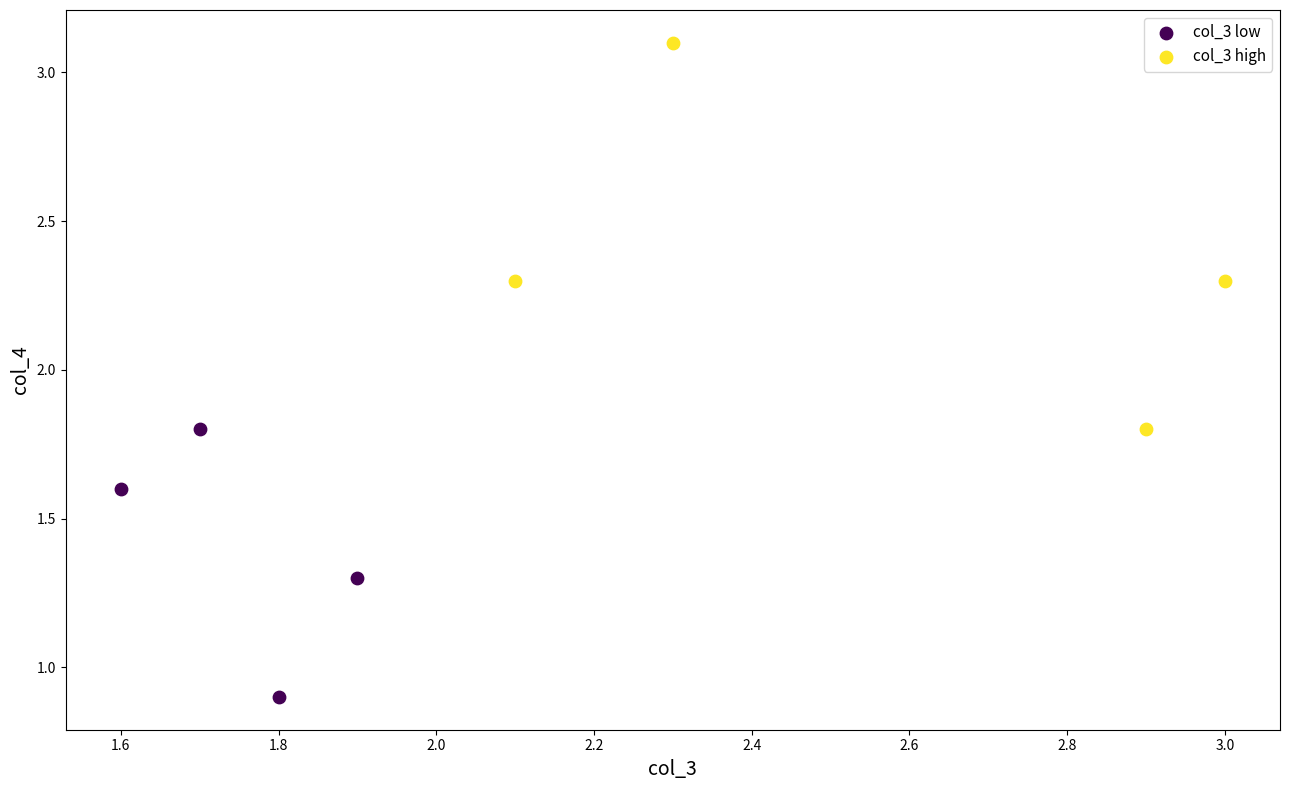

Which series reaches the minimum Y coordinate?

col_3 low